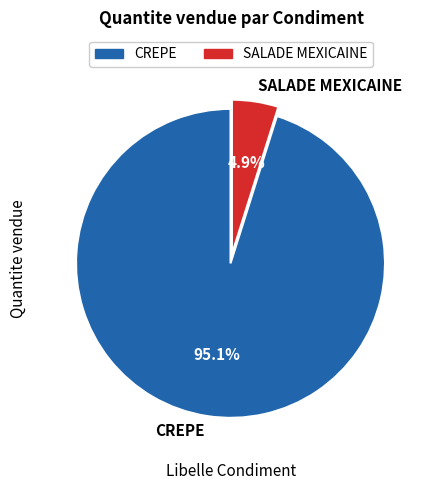

Combined, what portion of the pie is CREPE and SALADE MEXICAINE?

100.0%